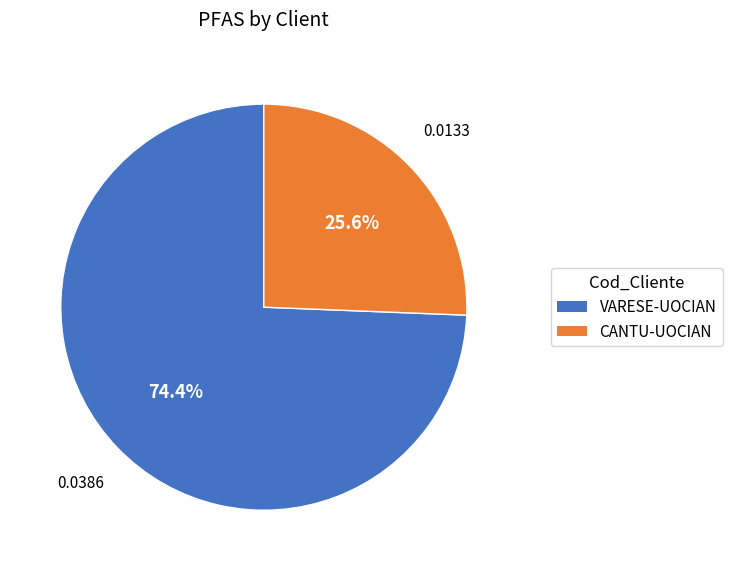

Is it true that VARESE-UOCIAN is 74% of the pie?

True